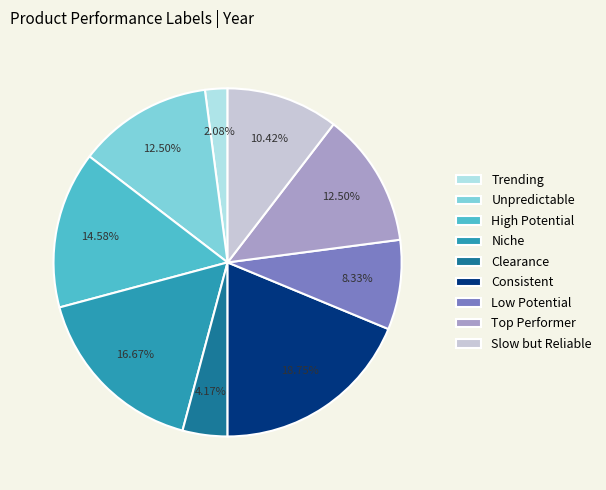

How many slices are in this pie chart?

9